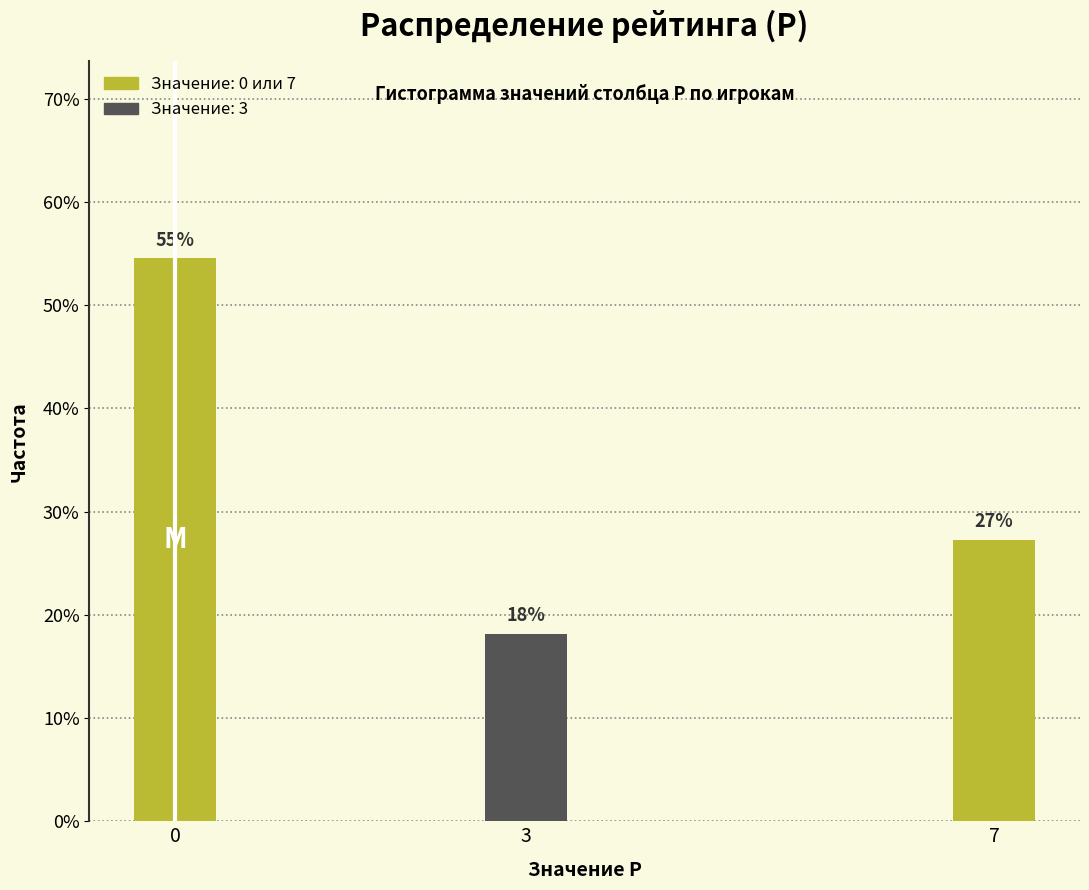

Are the bars horizontal?

No